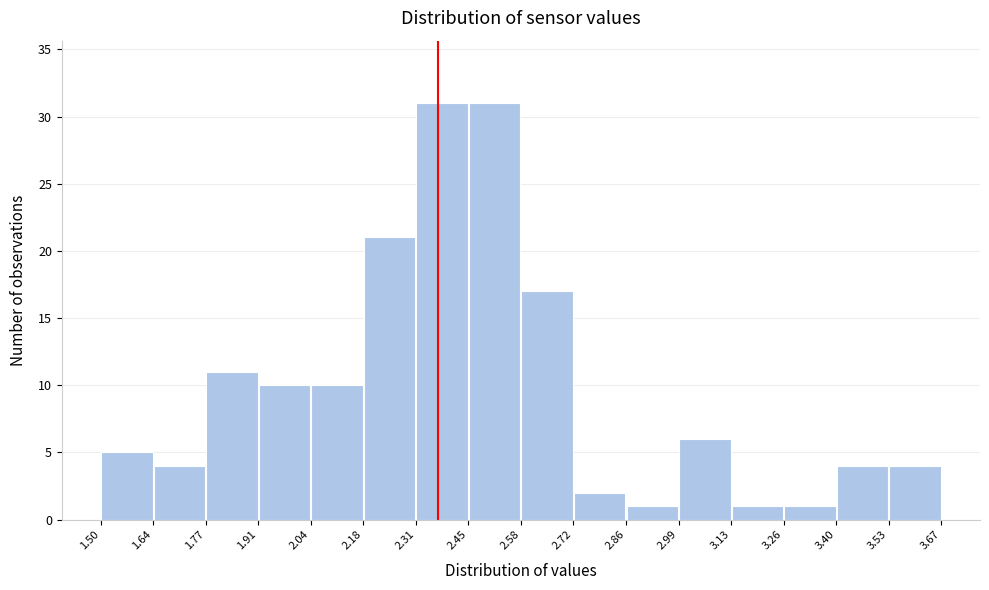

What is the height of the bar covering 2.99 to 3.13 on the x-axis? The values are not printed on the chart, so give them approximately, as read against the axis.

6